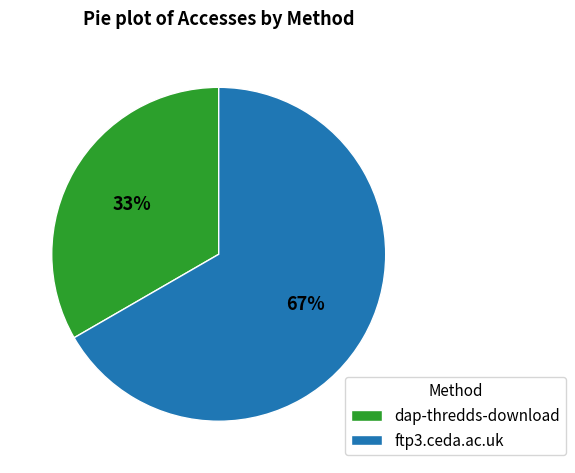

What is the largest slice in the pie chart?

ftp3.ceda.ac.uk